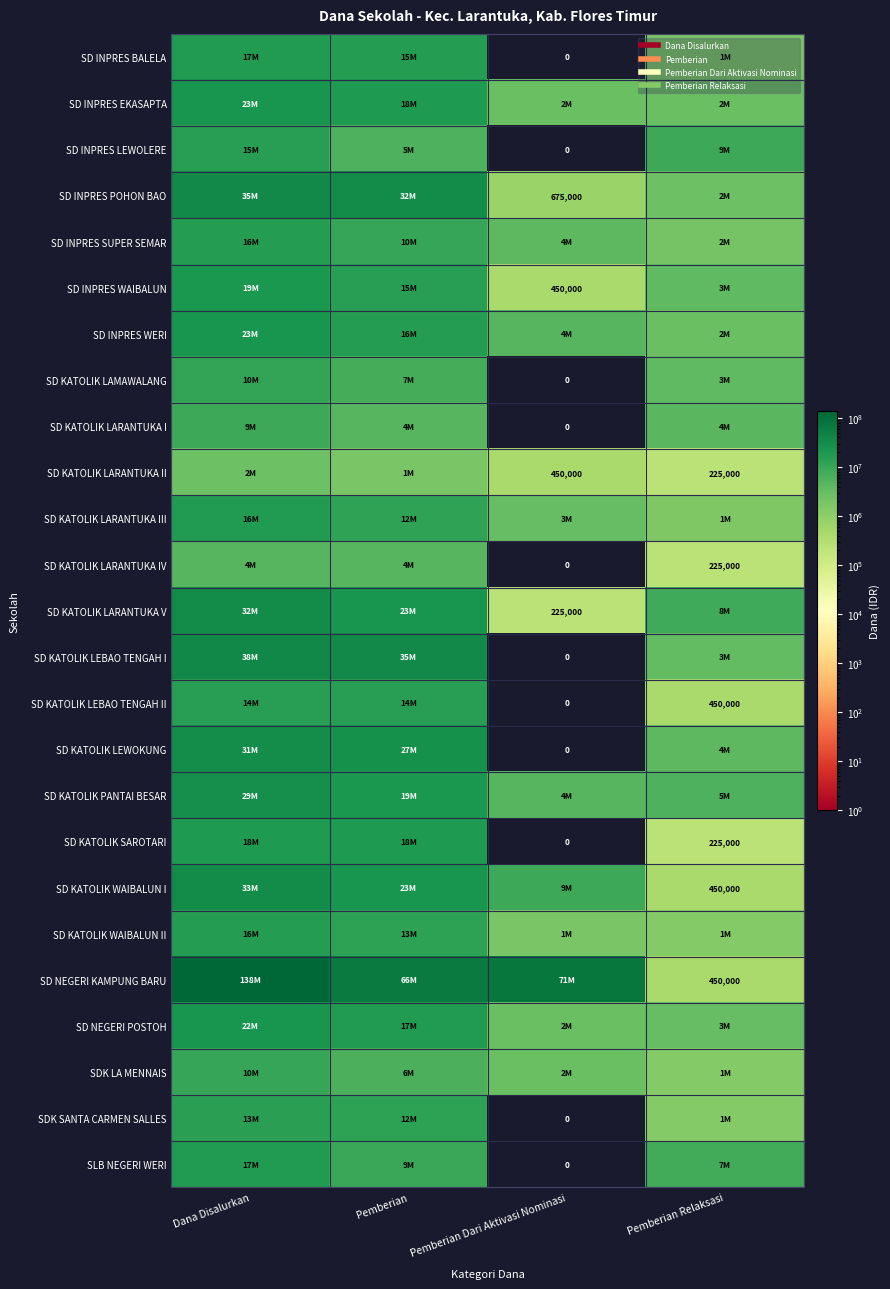

True or false: SD KATOLIK LEBAO TENGAH I has a value of 38475000 at Dana Disalurkan.

True